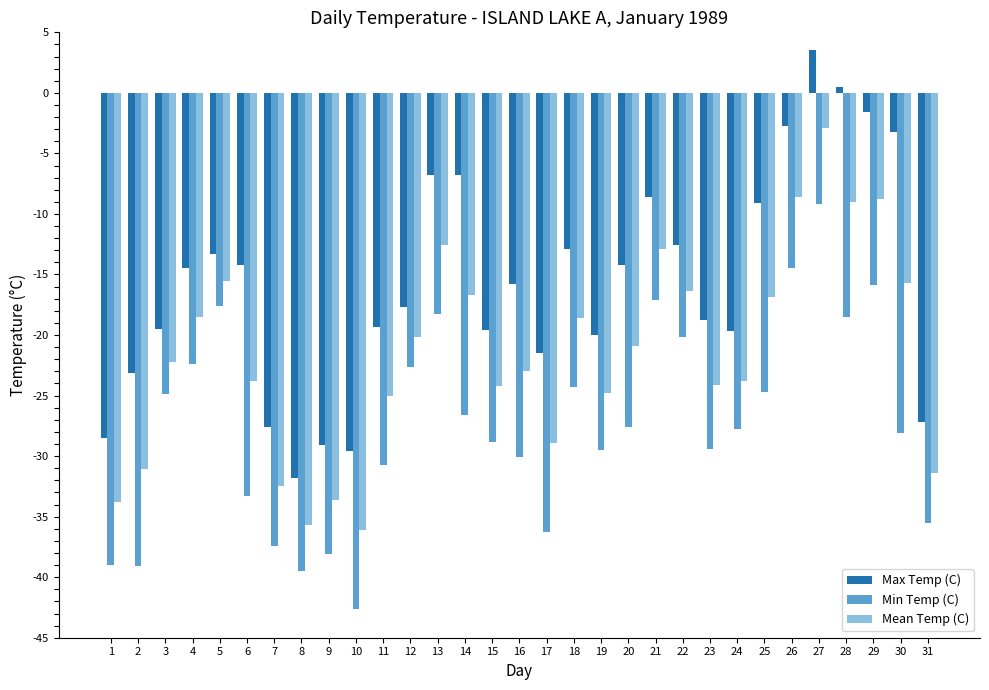

What is the spread (max minus min) of values at 18?

11.4